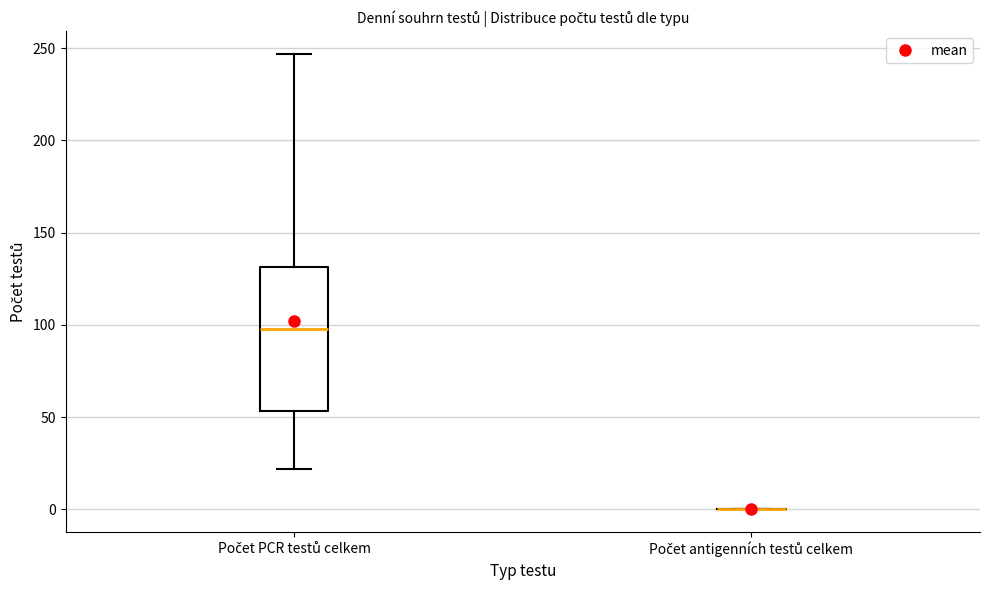

Which box is the tallest, from its lower edge to its upper edge?

Počet PCR testů celkem